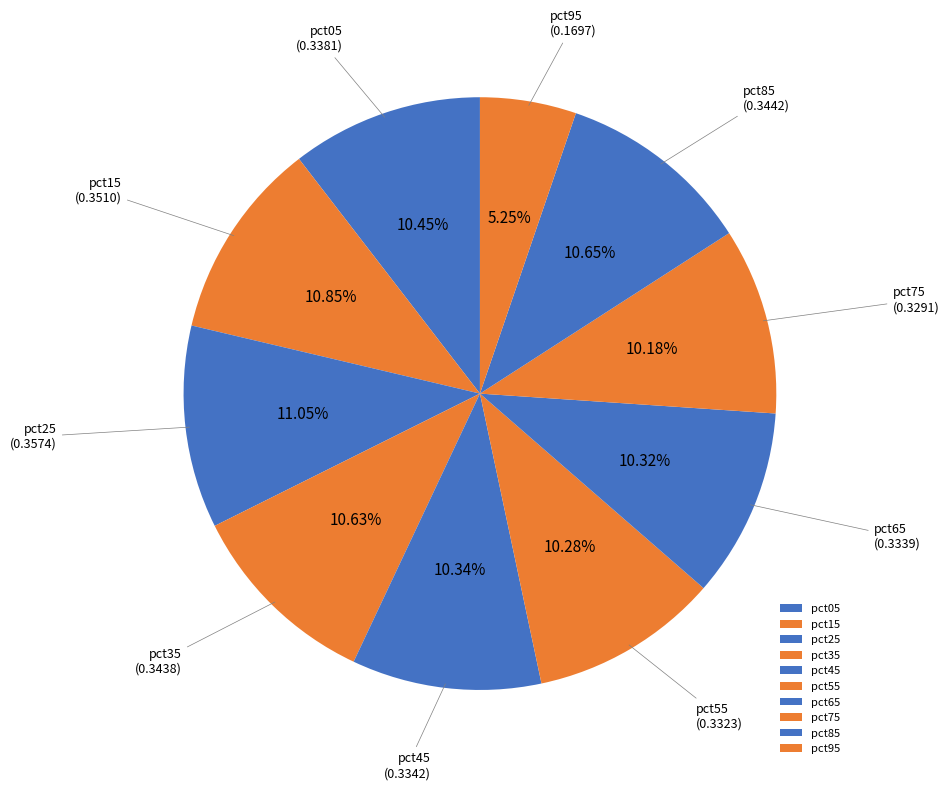

How much of the chart is everything except pct45?

89.7%